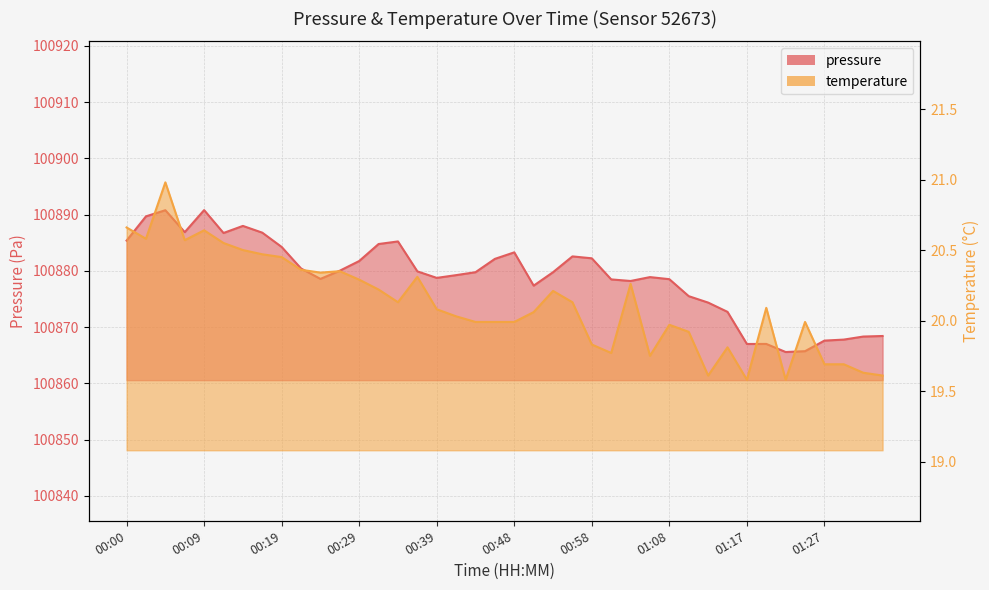

Where is the first local maximum for pressure?

00:05